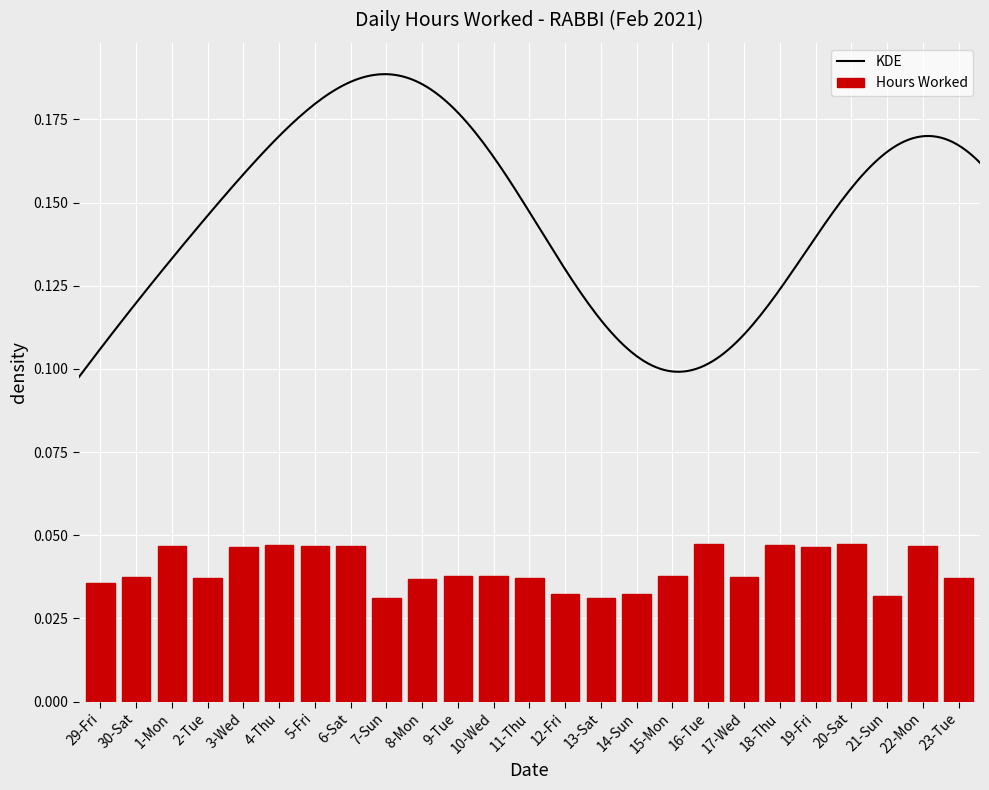

At which label is the value closest to 0?

13-Sat